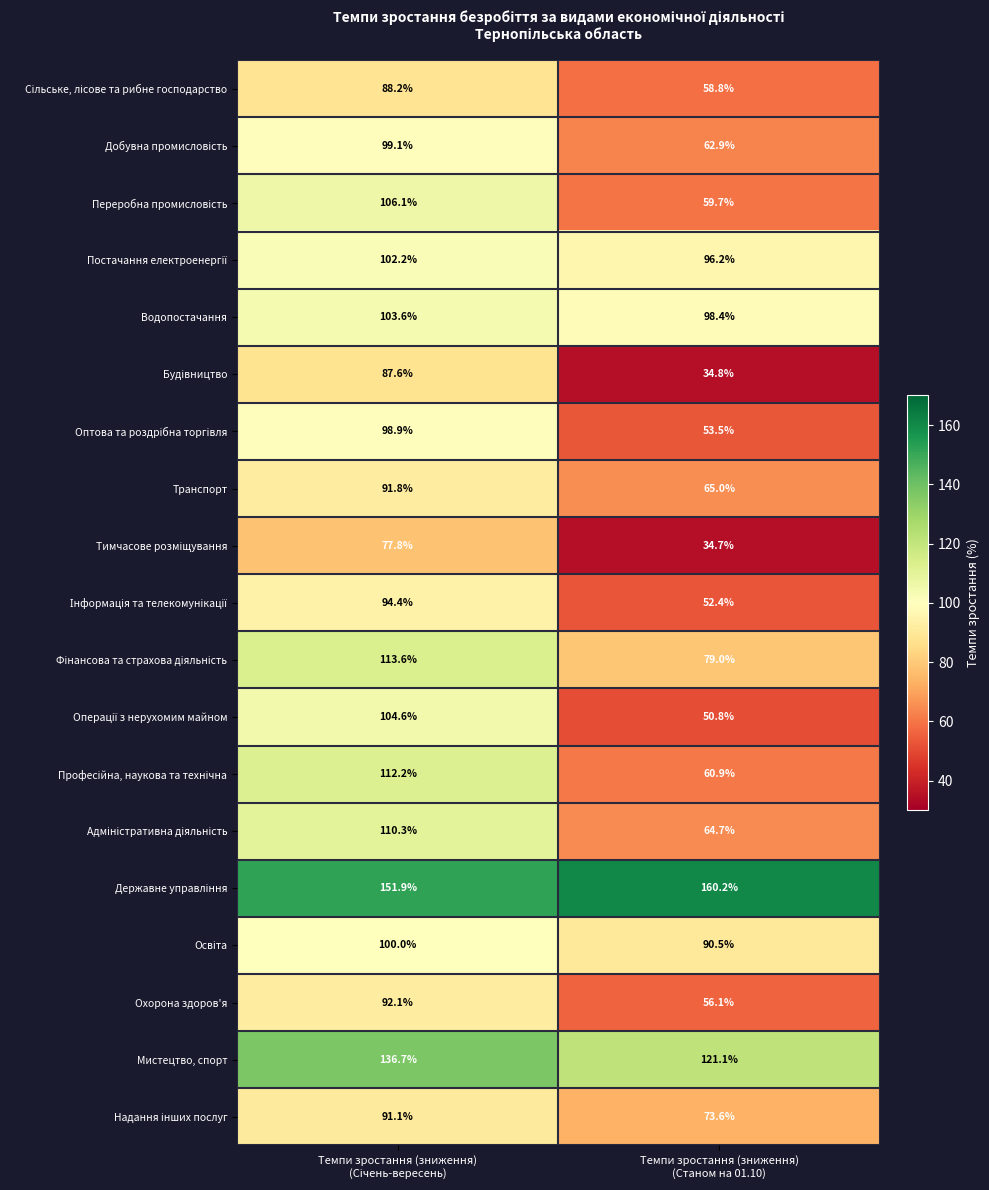

How many categories are shown in the chart?

2